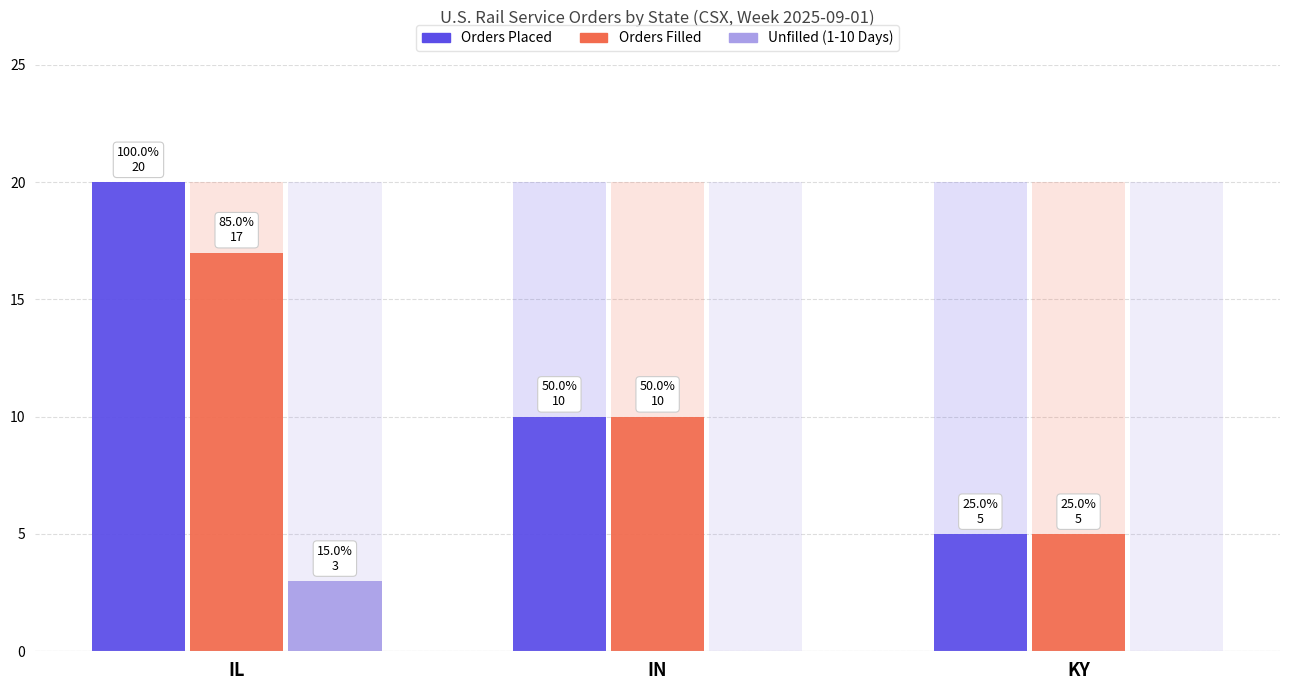

Where is Orders Placed nearest to the value 12?

IN